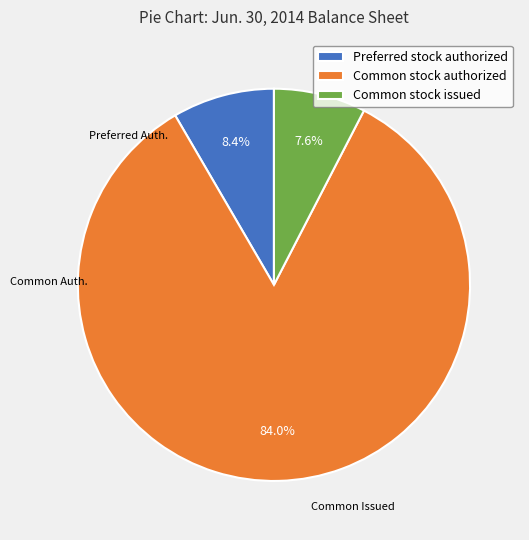

Rank the categories by value from lowest to highest.

Common stock issued, Preferred stock authorized, Common stock authorized